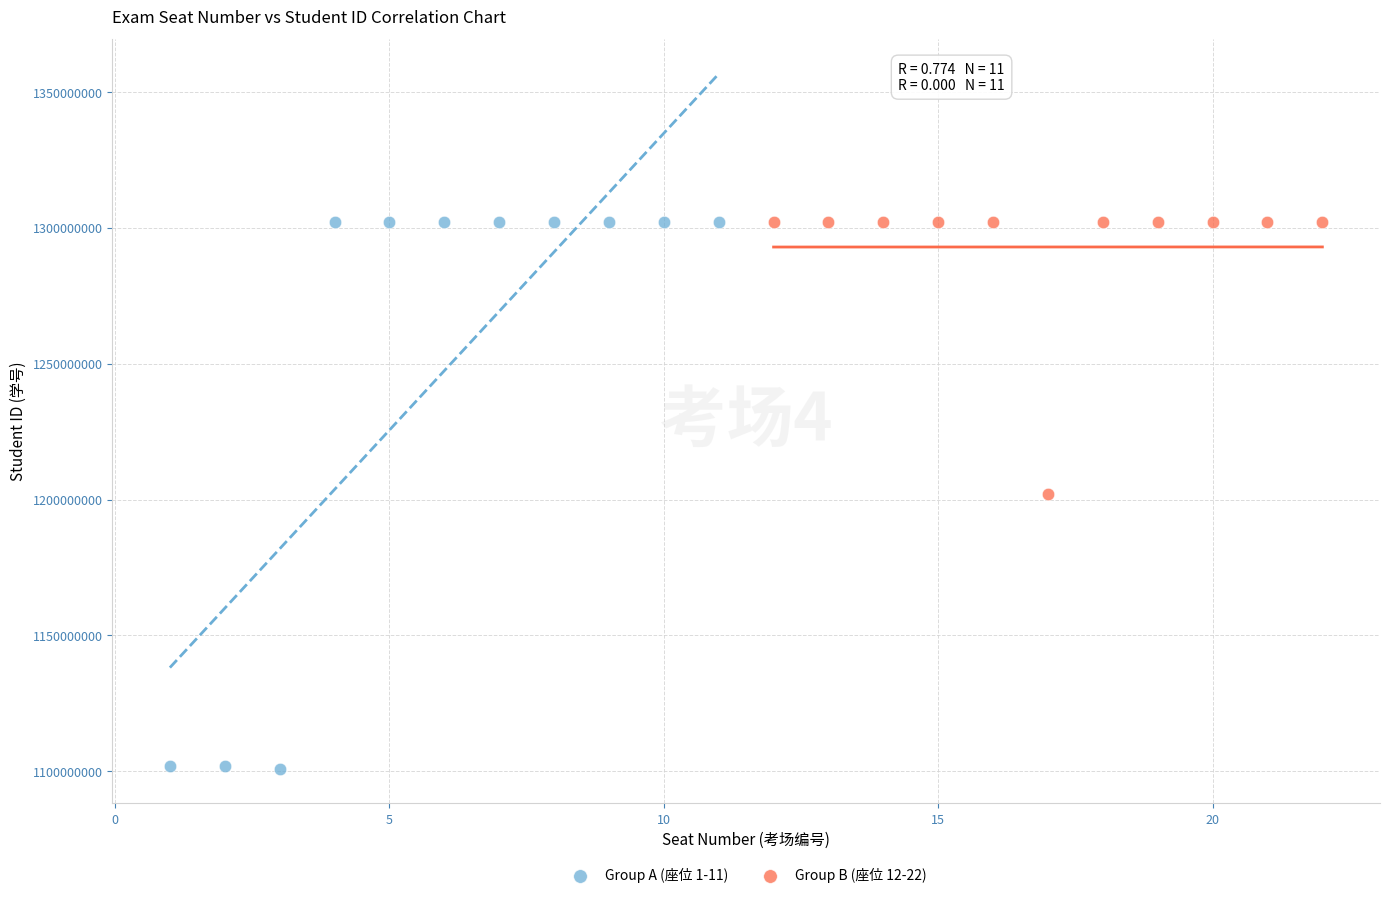

Which series reaches the minimum Y coordinate?

Group A (座位 1-11)